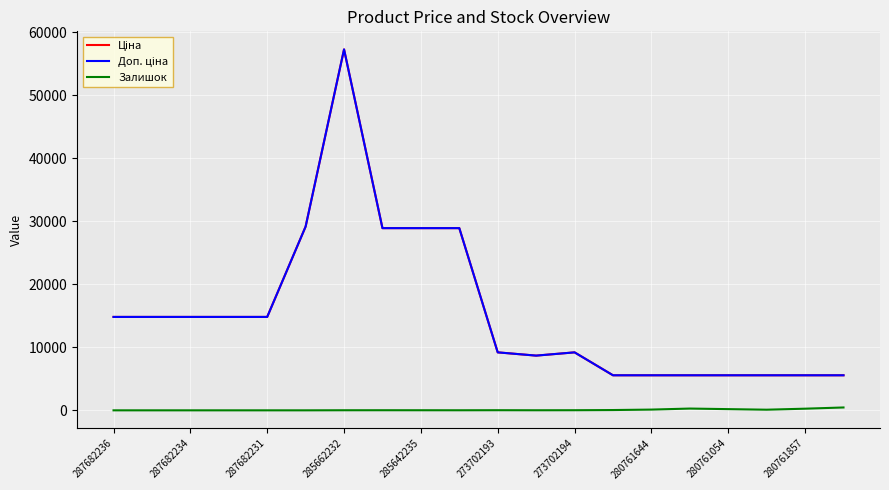

True or false: Доп. ціна has more than 1 points higher than both neighbors.

True